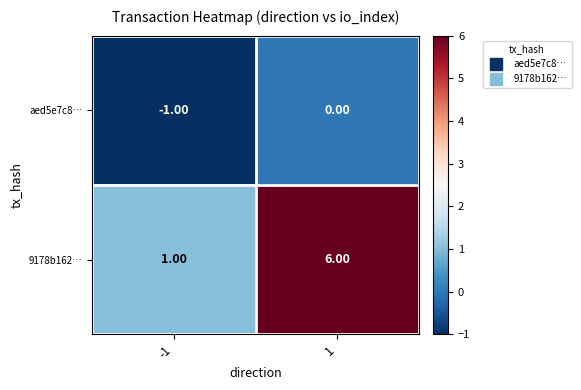

What is the difference between the 9178b162… values at 1 and -1?

5